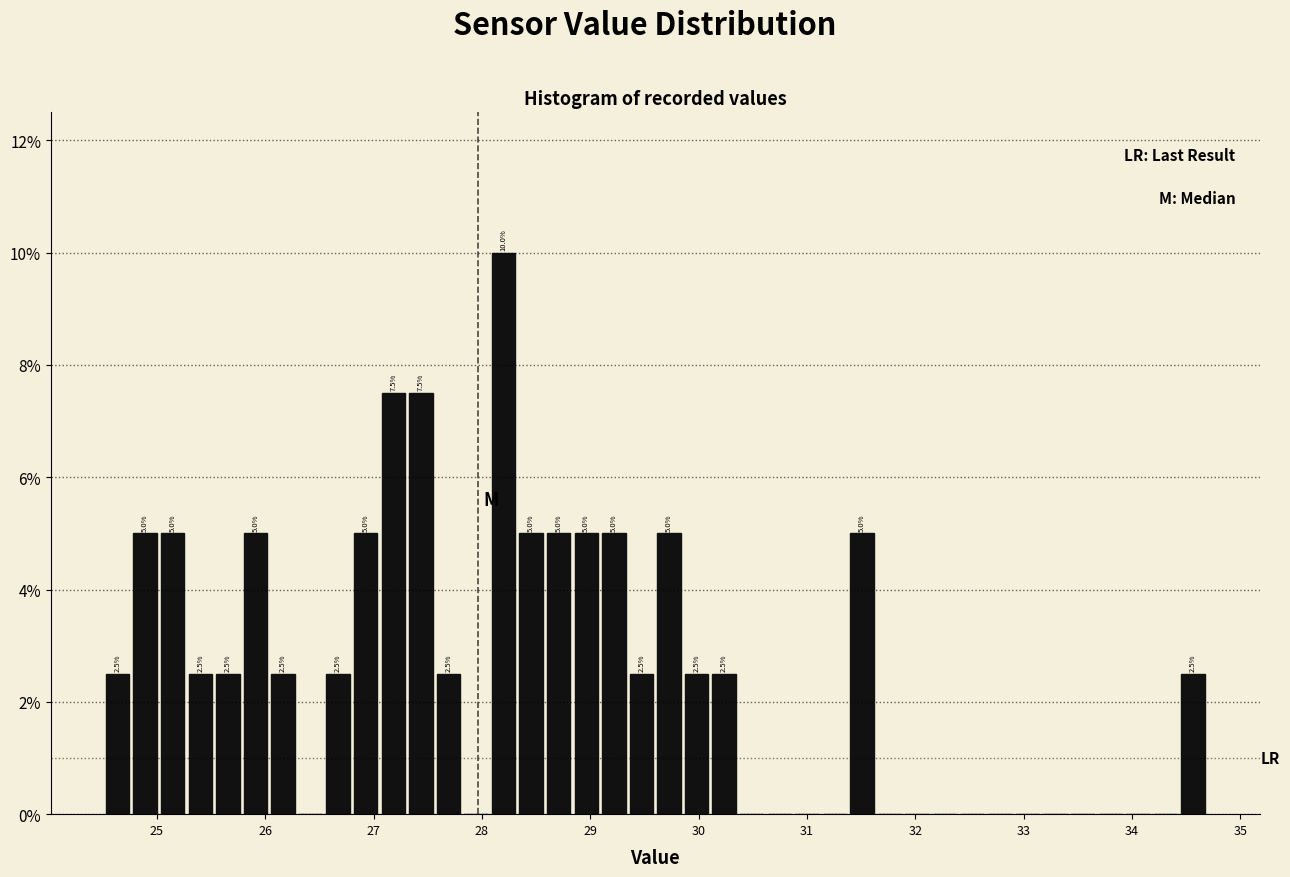

Around what value on the x-axis is the tallest bar? Give the approximate position of its centre, as read against the axis.

28.2